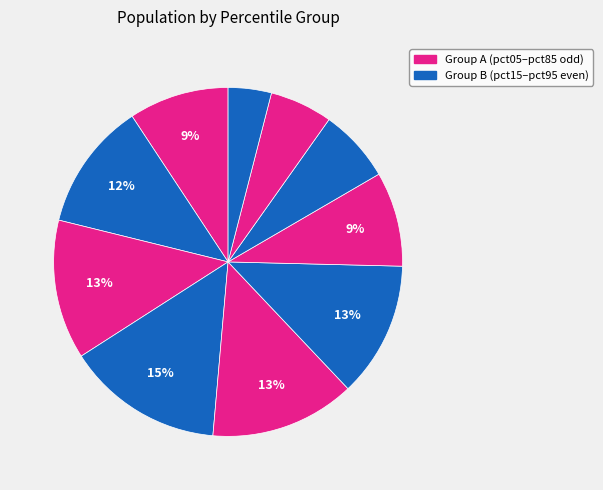

How many segments does this pie chart have?

10